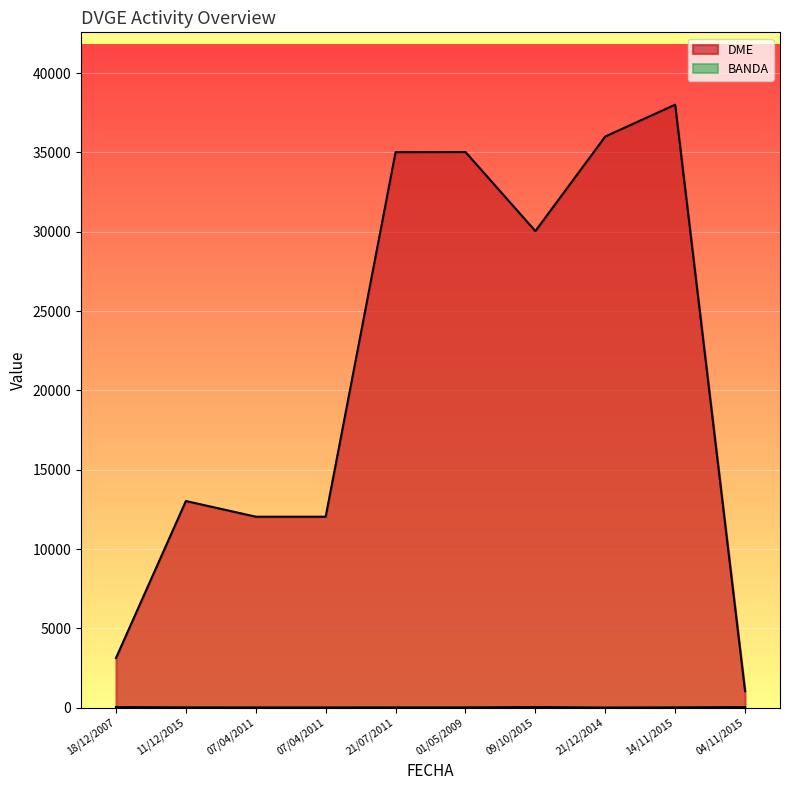

Where does the DME series first go above 30043?

21/07/2011